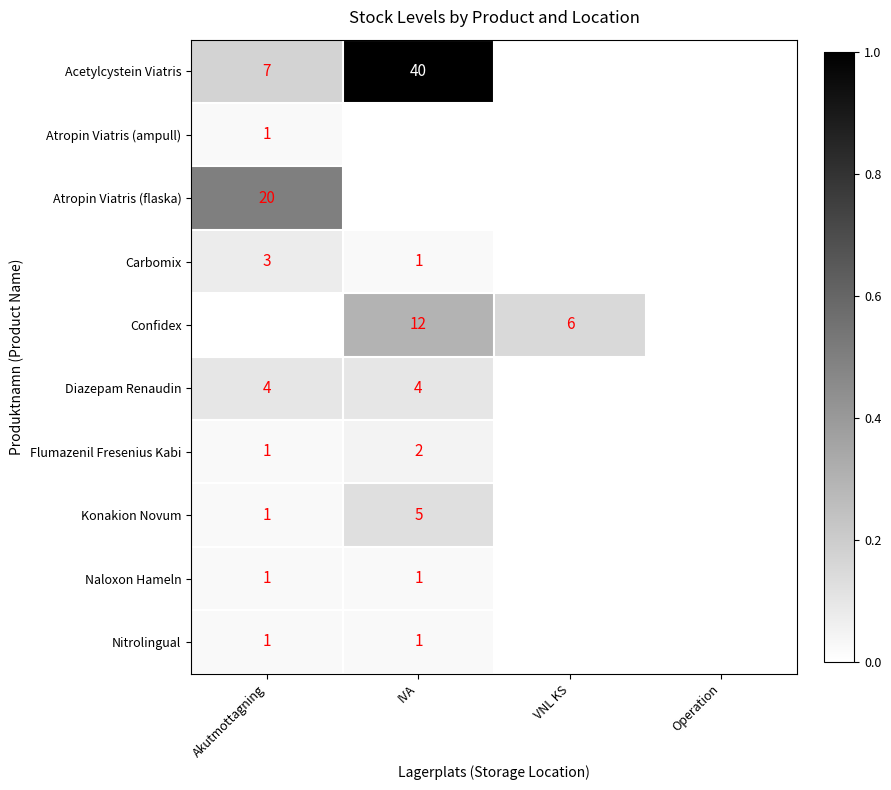

The Acetylcystein Viatris series shows 7 at Akutmottagning. True or false?

True